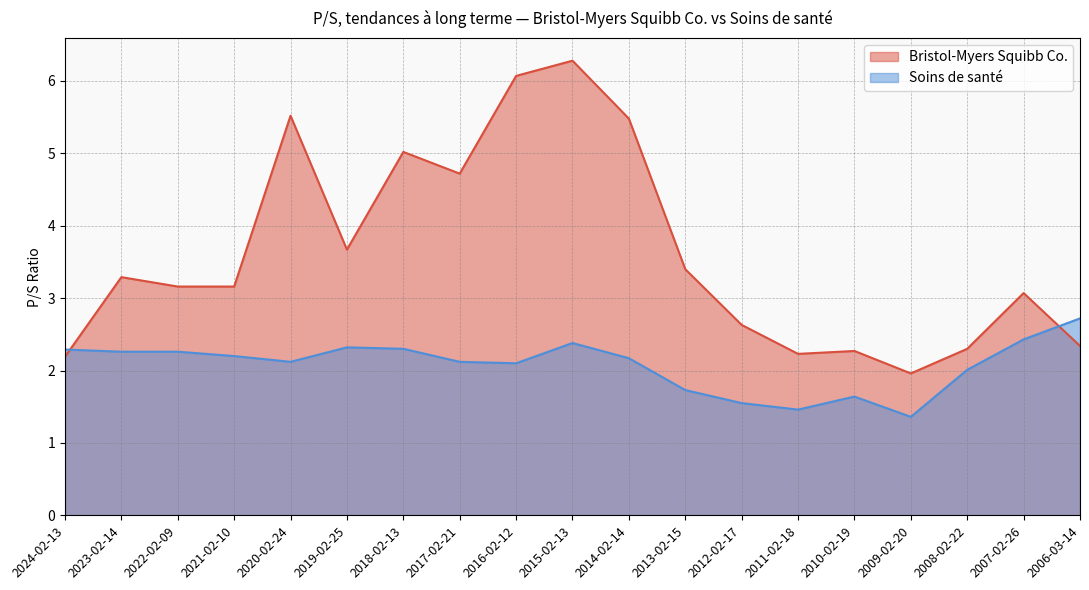

The value of Bristol-Myers Squibb Co. at 2017-02-21 is 1.0. True or false?

False